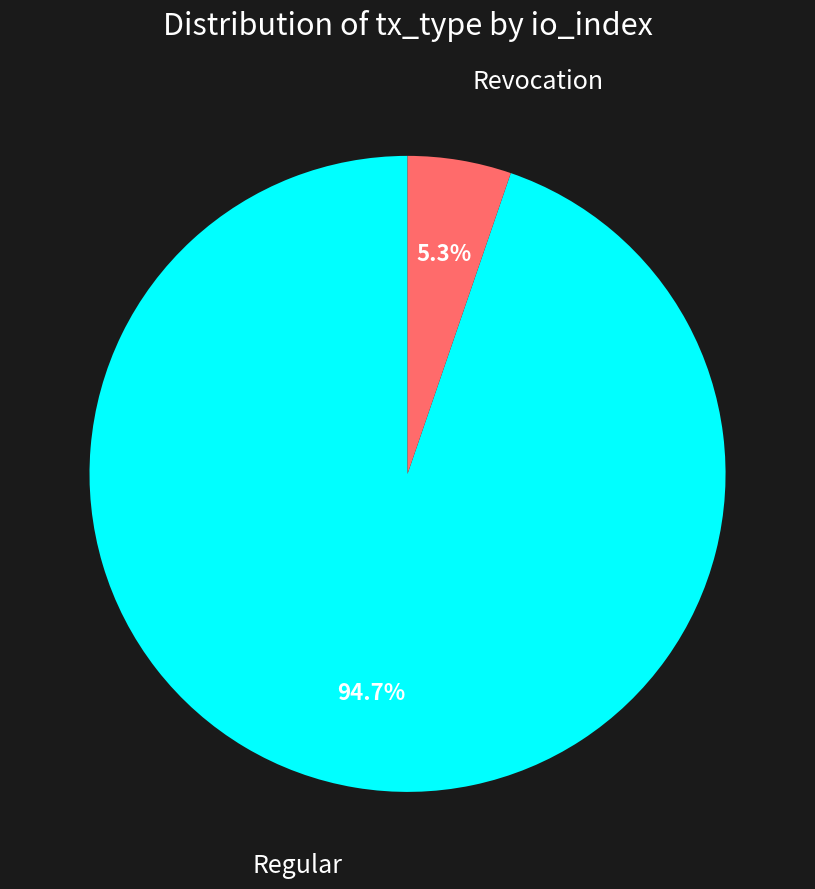

Is there a majority slice in this chart?

Yes